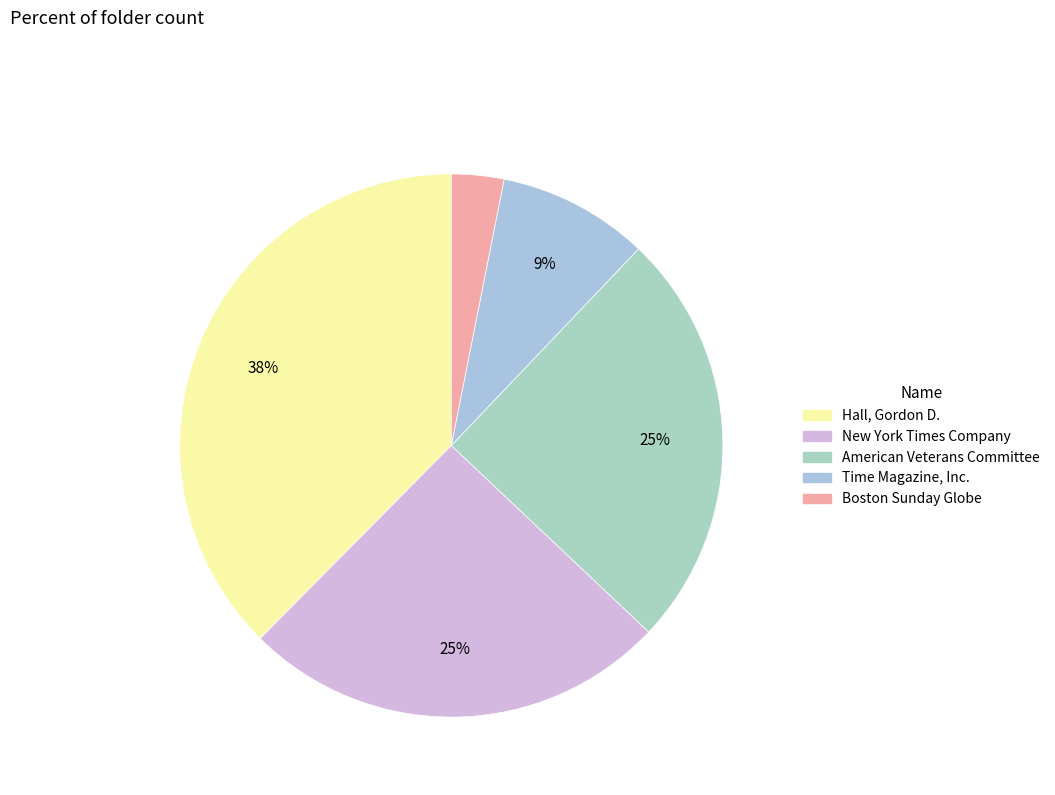

Is there any slice that represents more than half of the pie?

No